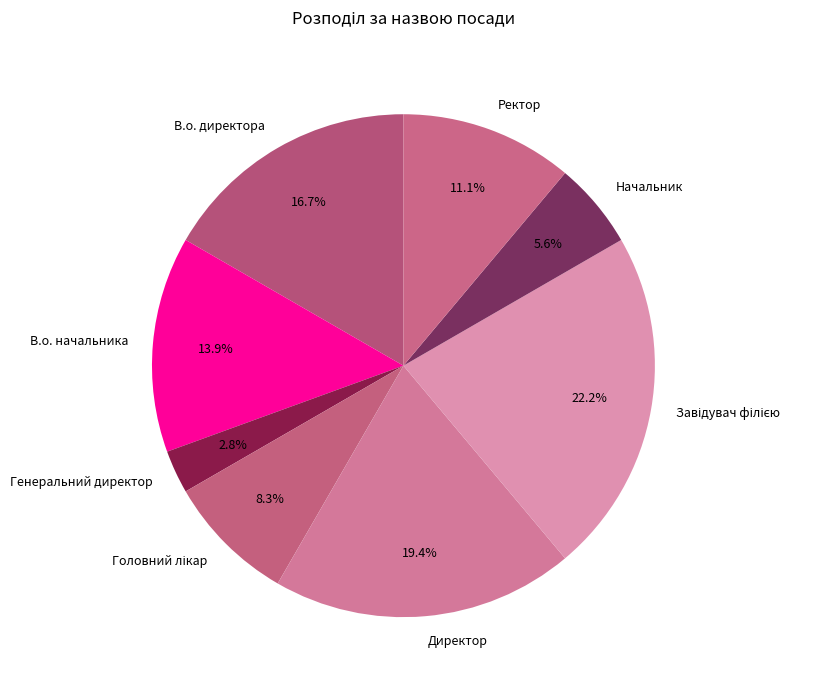

To the nearest percent, what is the difference between the Директор and Начальник slice percentages?

14%